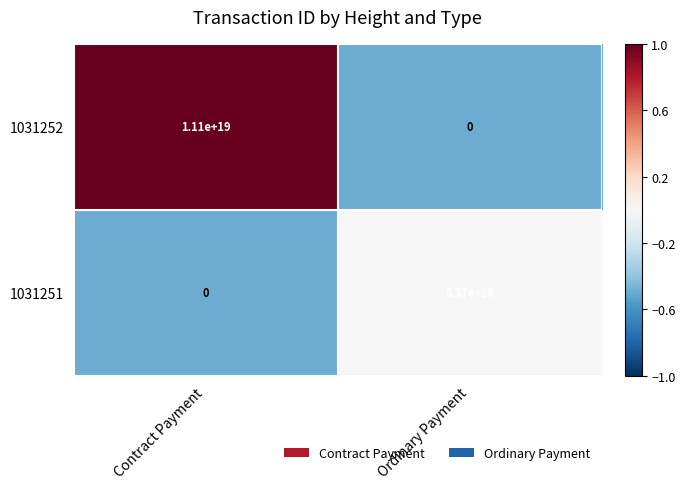

Where is 1031251 nearest to the value 4185000000000000000?

Contract Payment